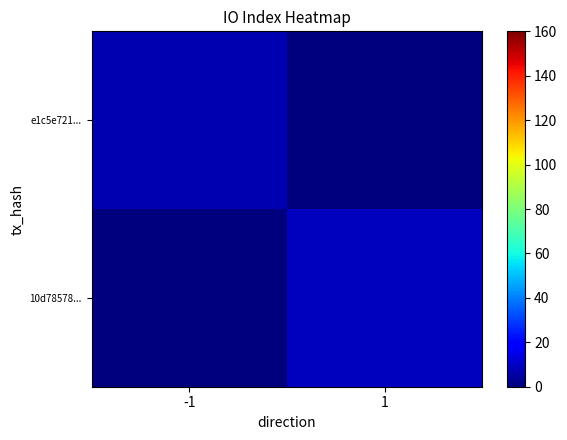

Reading left to right, extract all data points from this chart.

e1c5e721...: -1=7	1=0
10d78578...: -1=0	1=9